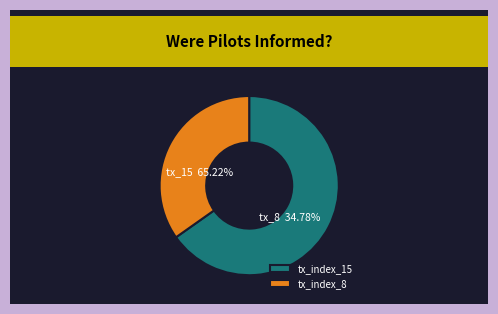

True or false: tx_index_8 accounts for 35% of the total.

True